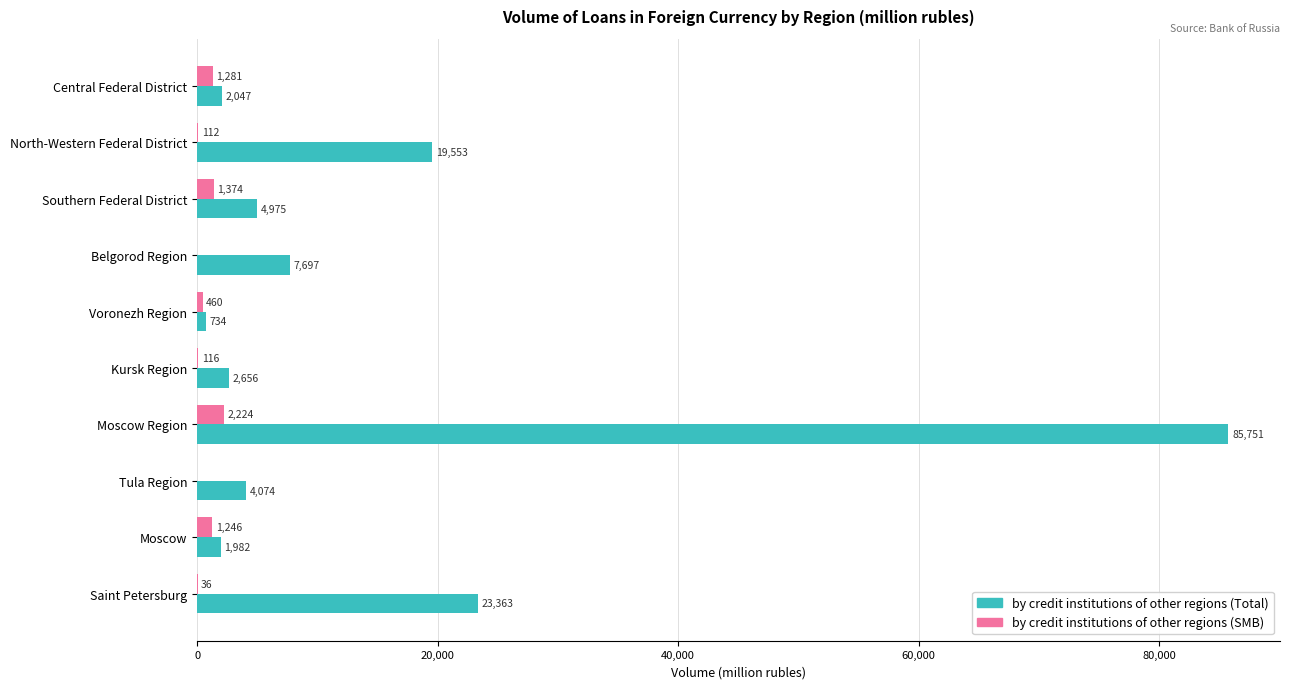

What is the sum of all by credit institutions of other regions (Total) values?

152832